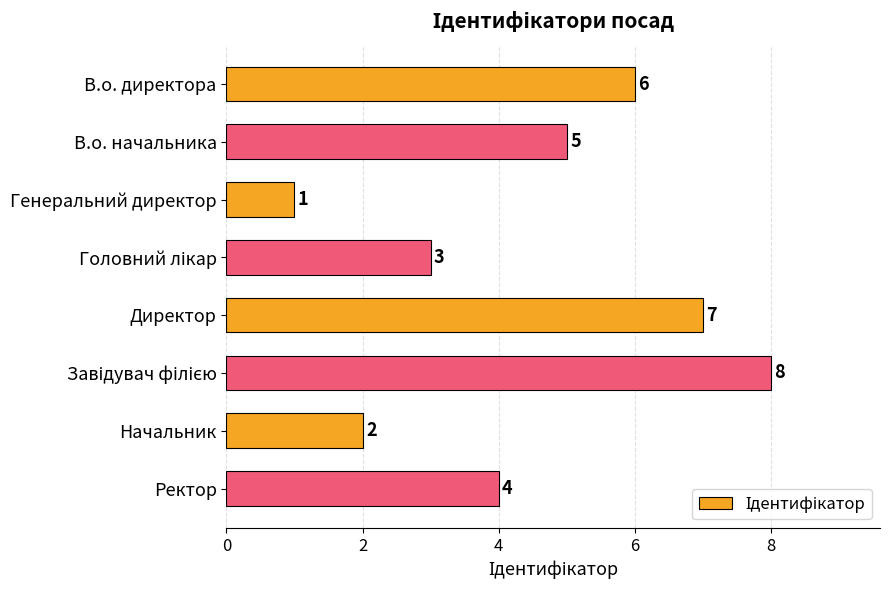

Where is the data nearest to the value 4?

Ректор